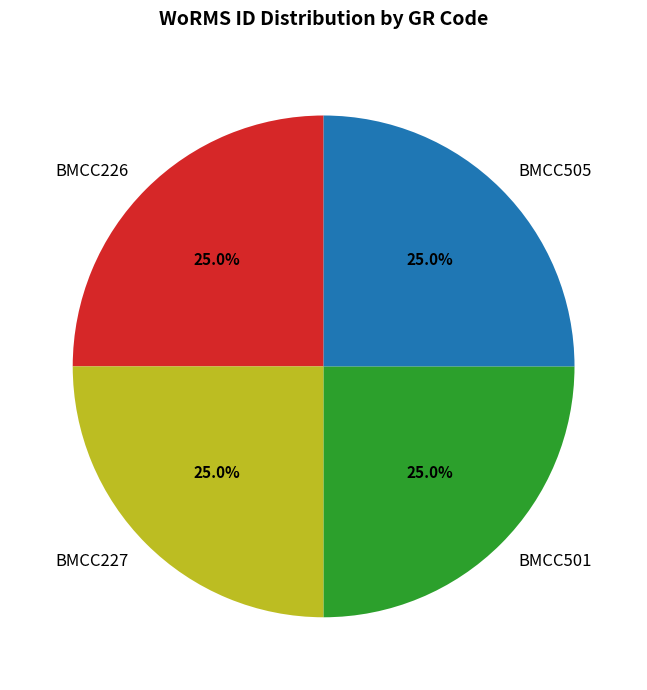

How many segments does this pie chart have?

4